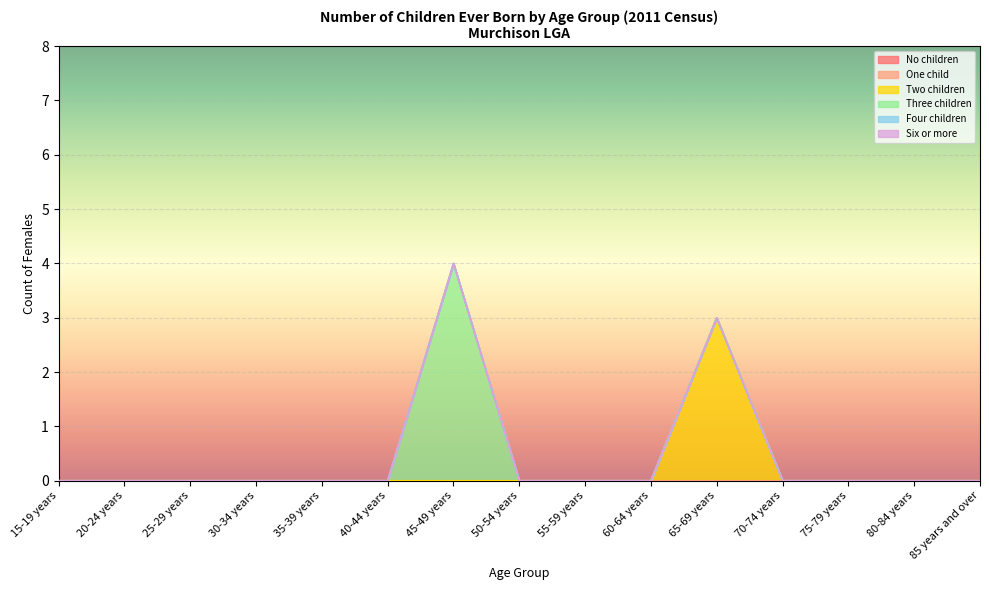

True or false: No children has a value of 0 at 20-24 years.

True